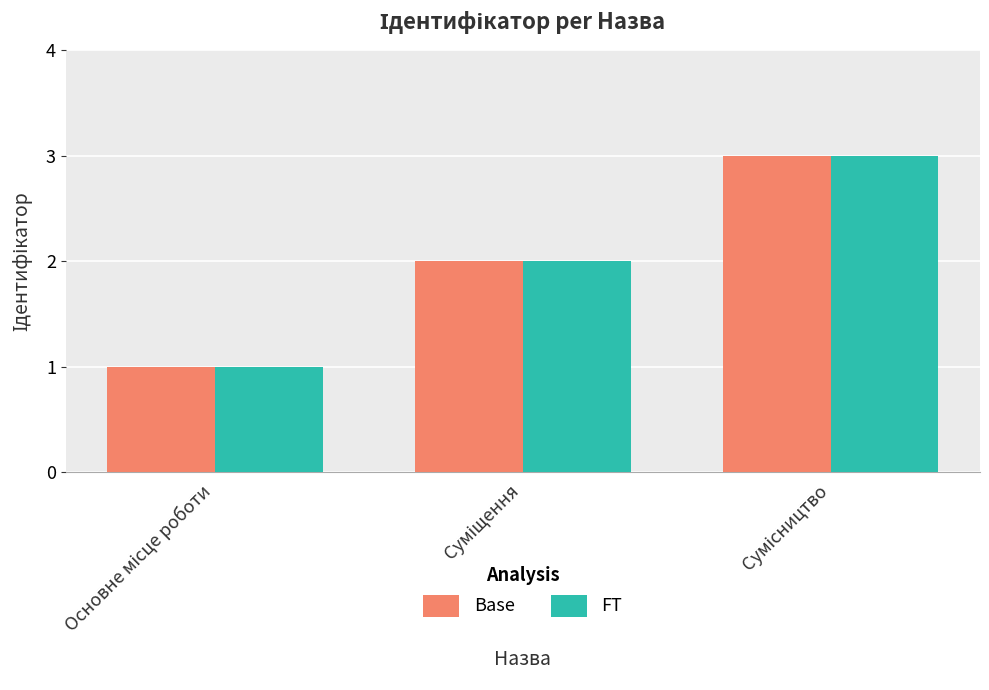

What is the greatest value displayed?

3